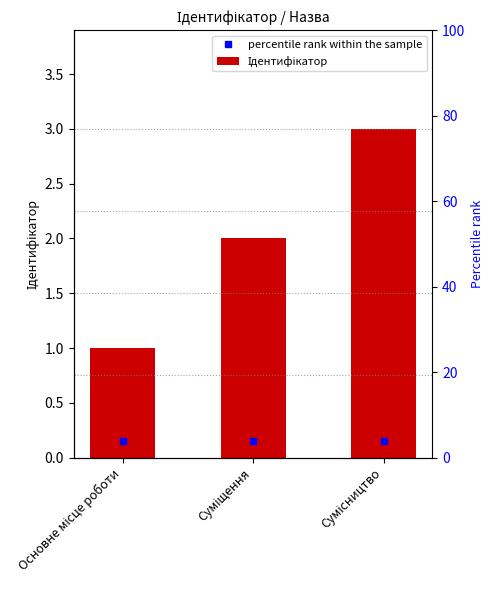

Read the value at Суміщення.

2